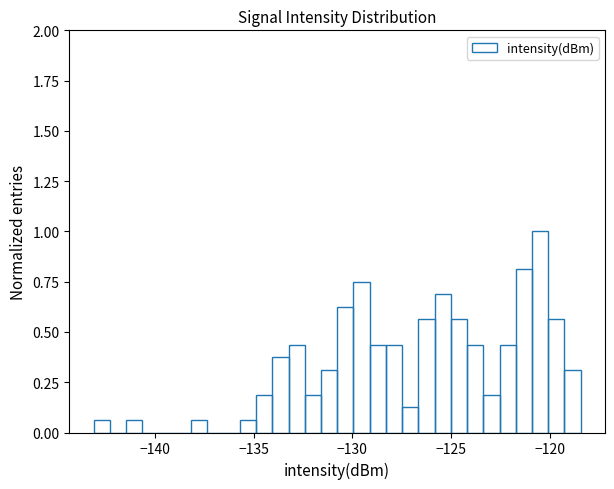

Around what value on the x-axis is the tallest bar? Give the approximate position of its centre, as read against the axis.

-120.5